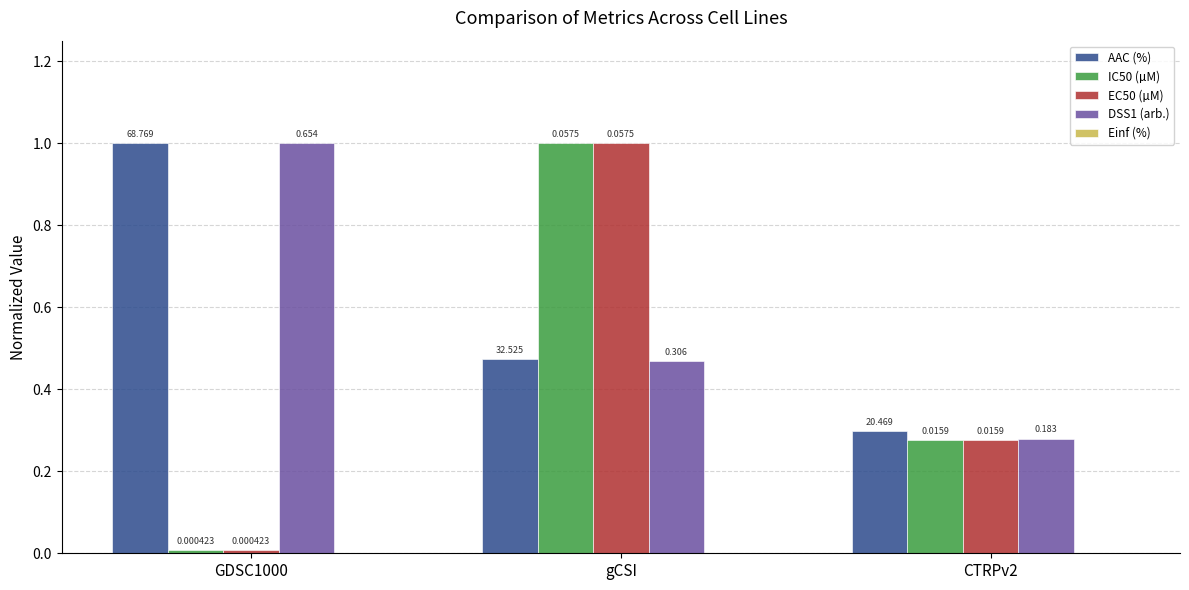

Is the value of AAC (%) at CTRPv2 greater than the value of EC50 (µM) at GDSC1000?

Yes